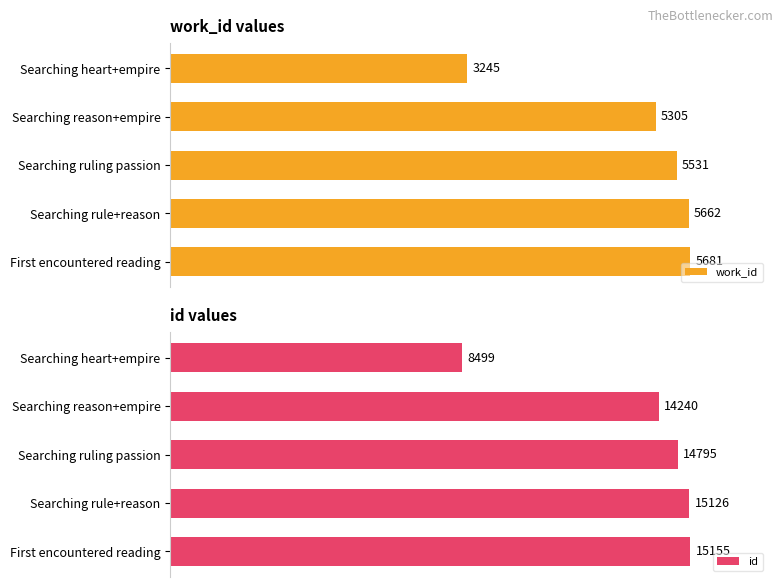

Are the bars grouped side by side (vs. stacked)?

Yes